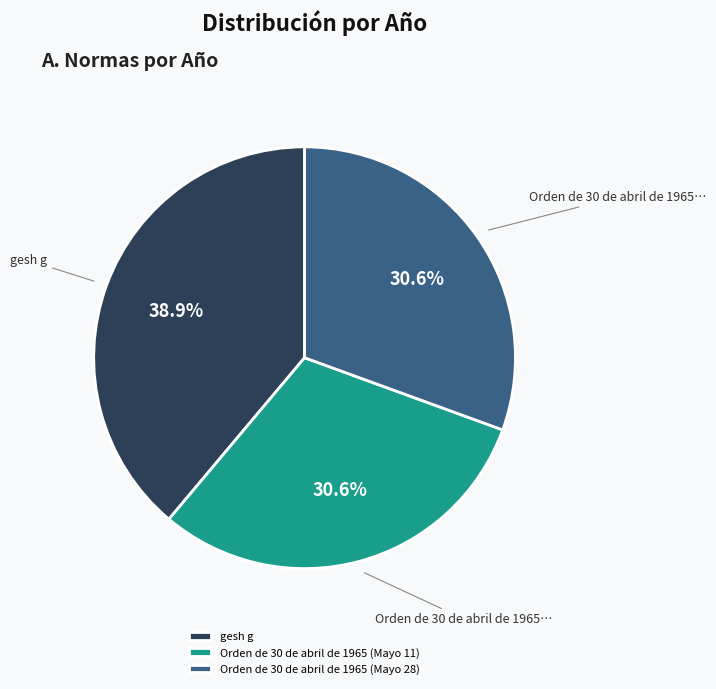

True or false: gesh g accounts for 53% of the total.

False